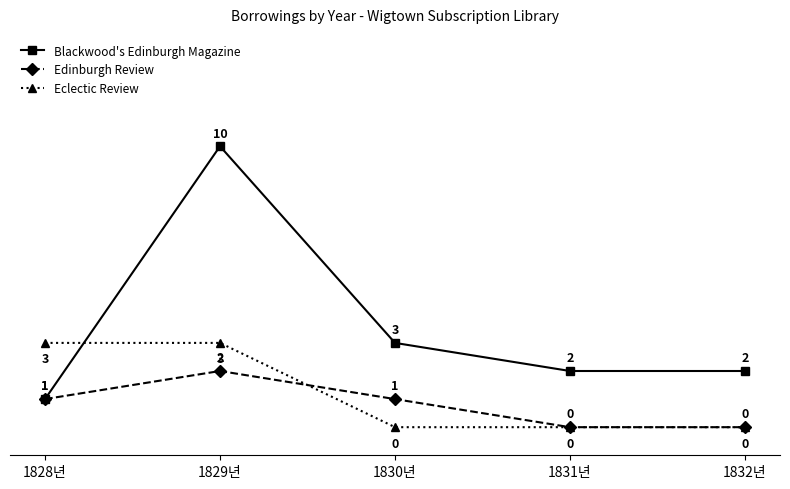

What is the total value across all series at 1829년?

15